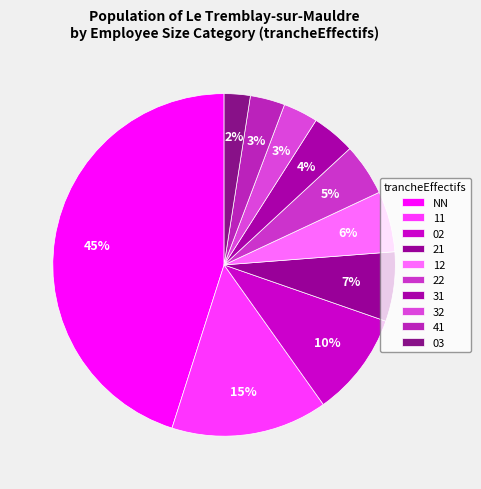

To the nearest percent, what is the combined percentage of 03 and 41?

6%